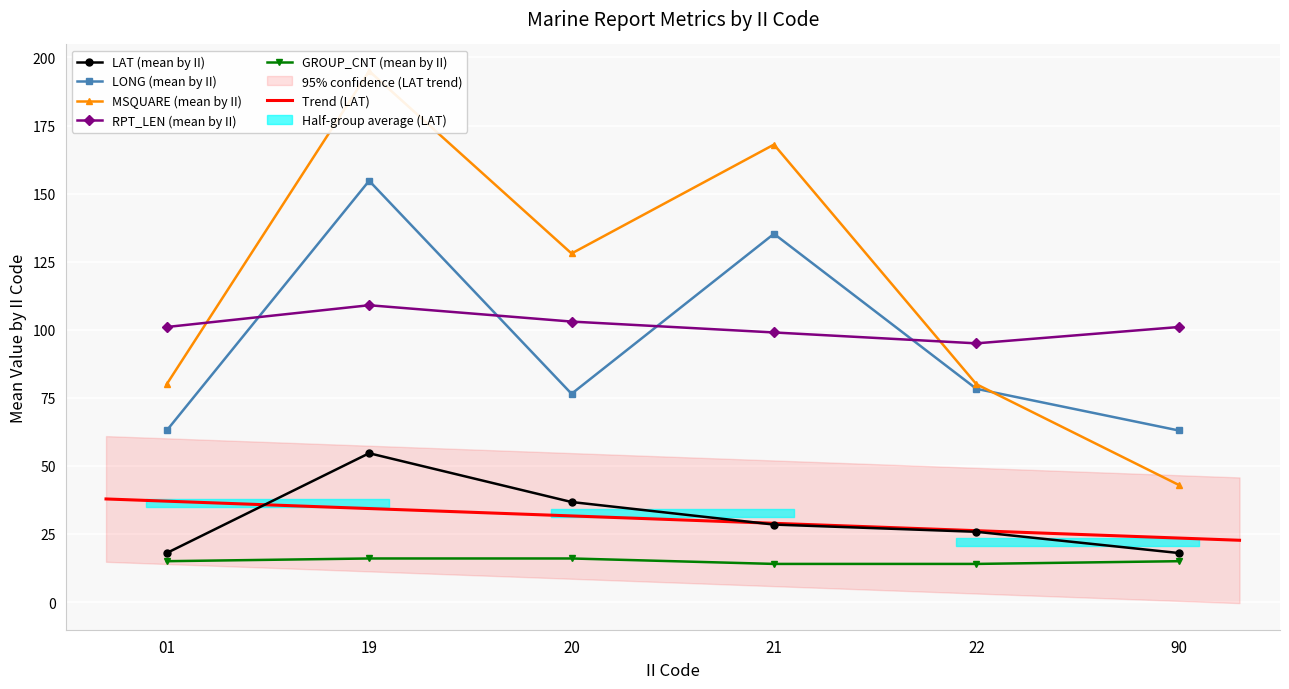

Reading left to right, list all the values displayed in this chart.

LAT: 18.0	54.6	36.7	28.4	25.8	18.0
LONG: 63.0	154.7	76.5	135.2	78.3	63.0
MSQUARE: 80.0	195.0	128.0	168.0	80.0	43.0
RPT_LEN: 101.0	109.0	103.0	99.0	95.0	101.0
GROUP_CNT: 15.0	16.0	16.0	14.0	14.0	15.0